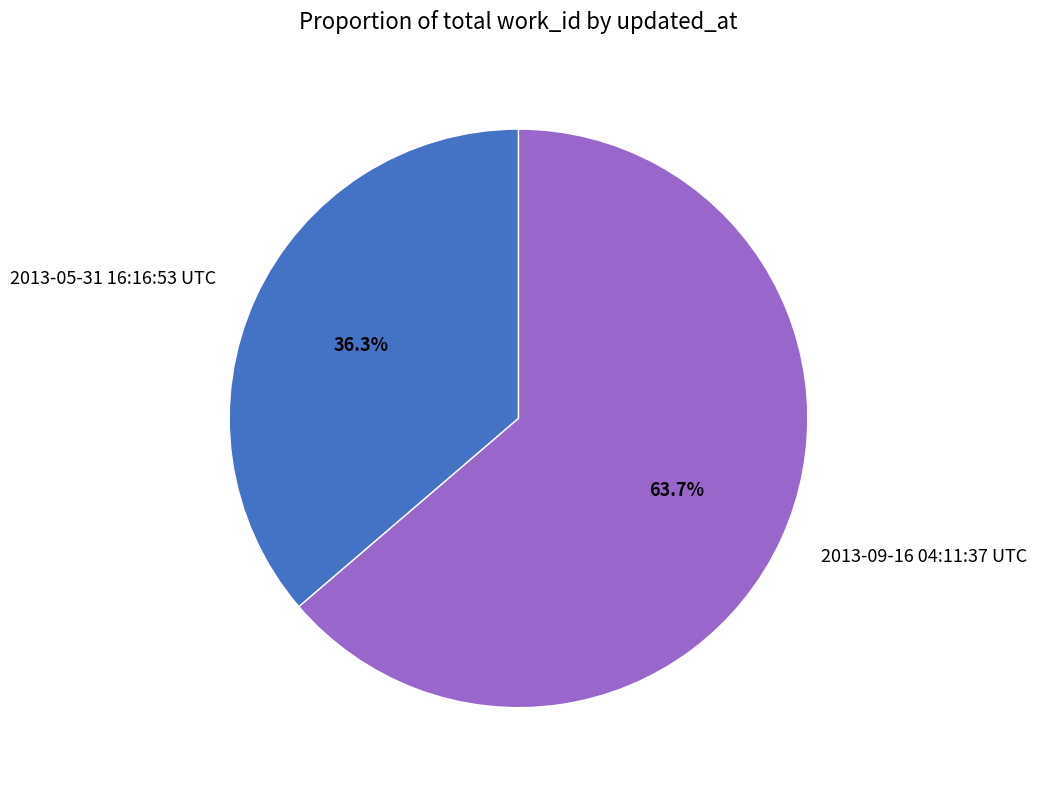

Count the number of slices in the pie.

2